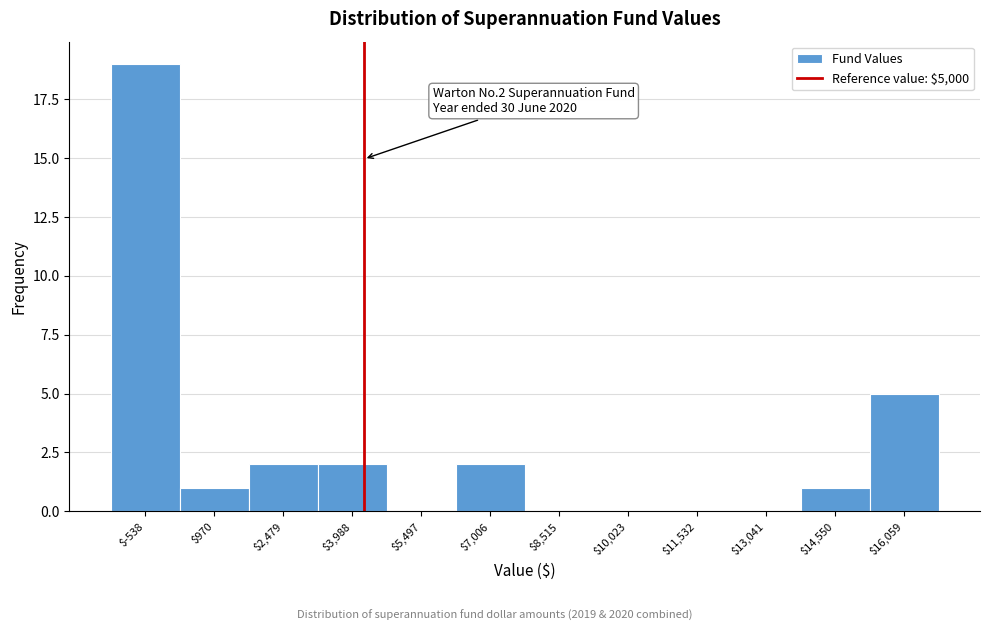

Where is the data nearest to the value 9?

$16,059